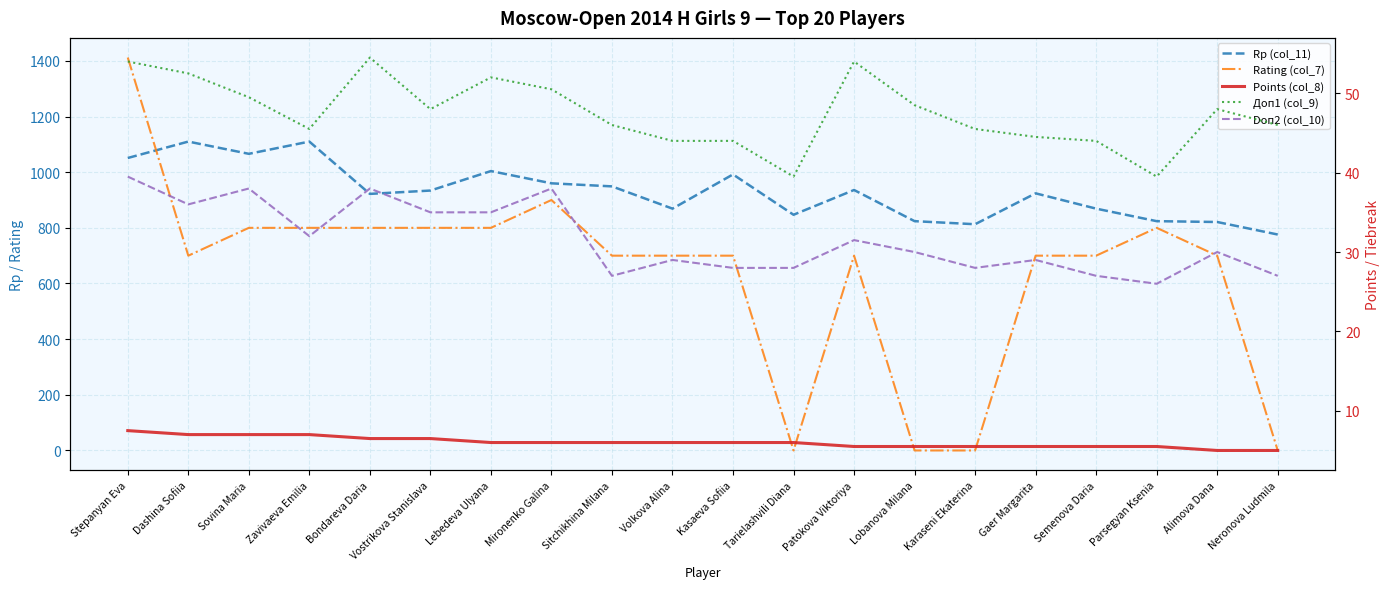

What is the sum of all Points (col_8) values?

120.5